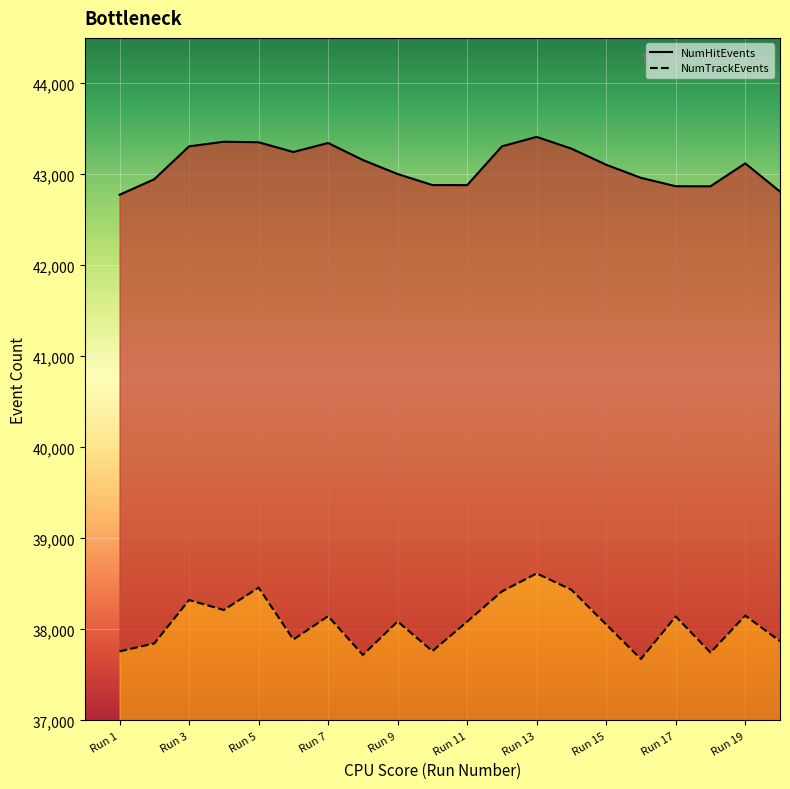

What is the difference between the NumTrackEvents values at 8 and 3?

604